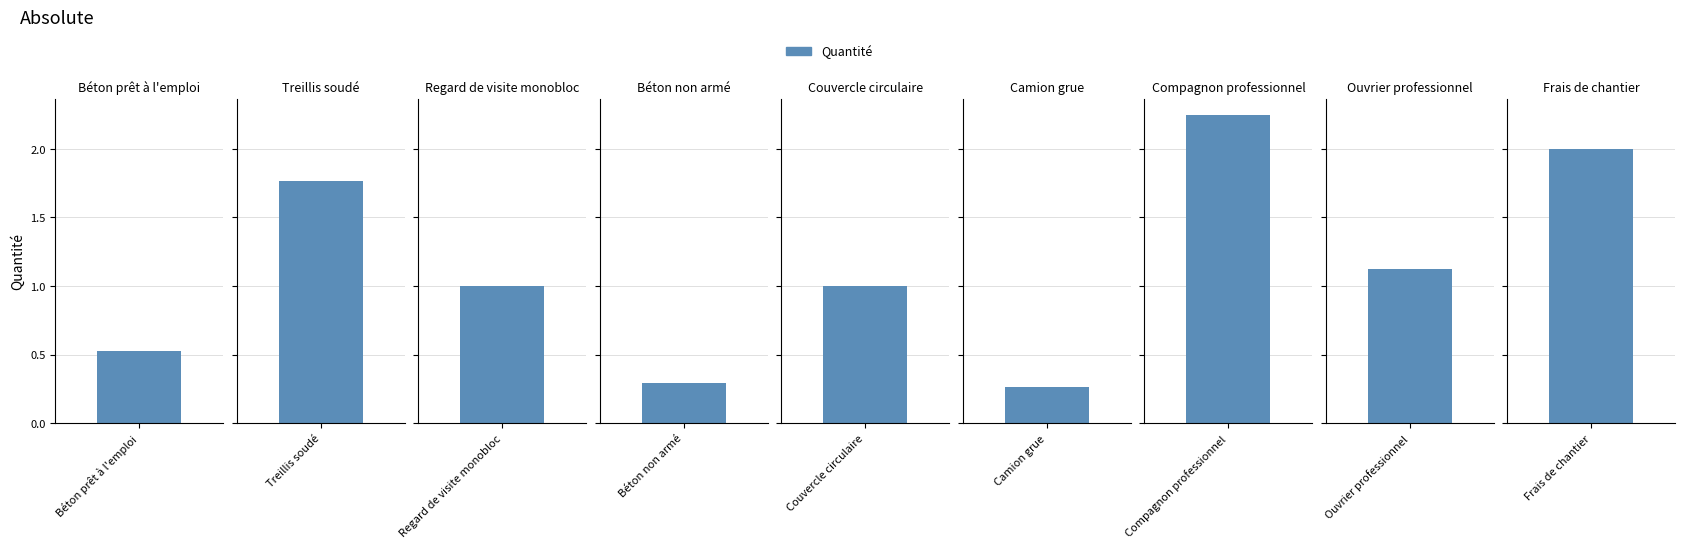

How many bars are there in total?

9